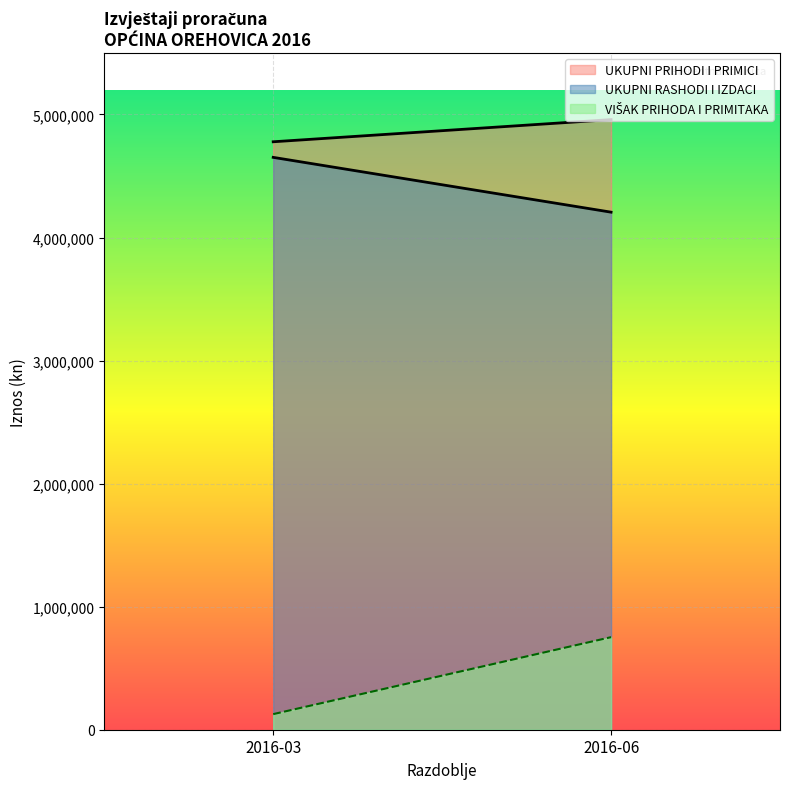

What value does the UKUPNI RASHODI I IZDACI series have at 2016-06, to the nearest 50?

4206150